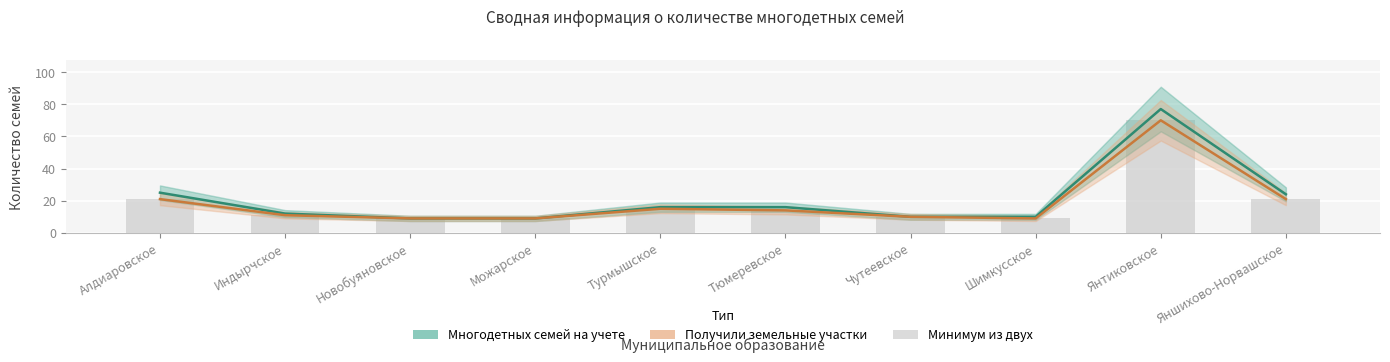

Is the value of Количество многодетных семей, поставленных на учет at Индырчское greater than the value of Количество семей, получивших земельные участки at Янтиковское?

No